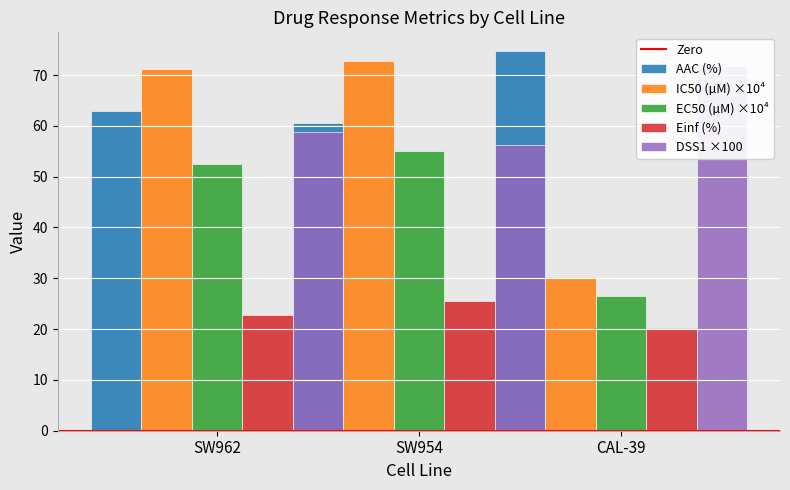

At which label is EC50 (µM) closest to 40?

SW962